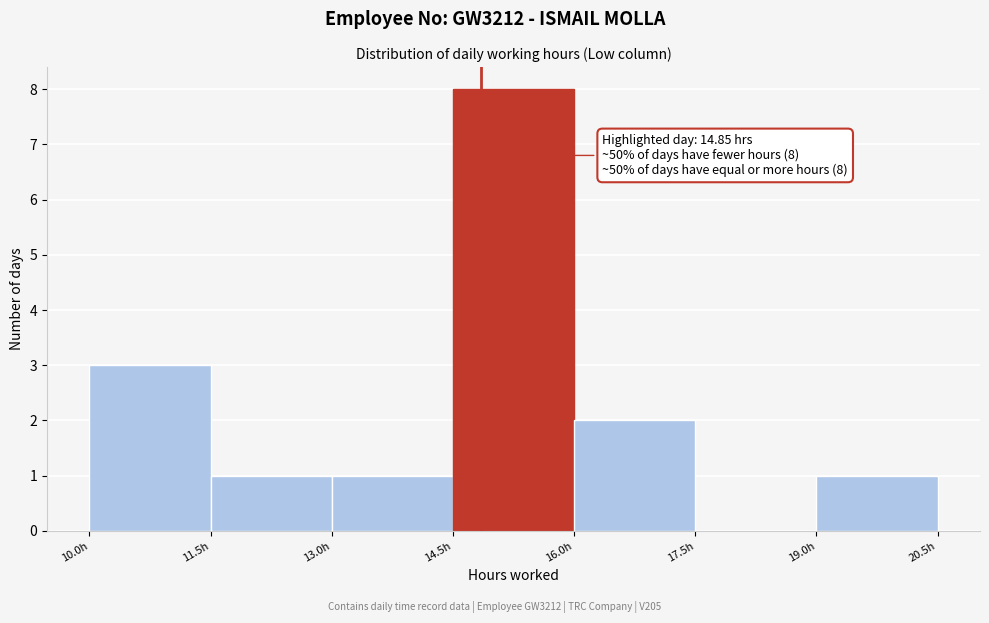

Over which range of the x-axis is the bar tallest?

14.5 to 16.0